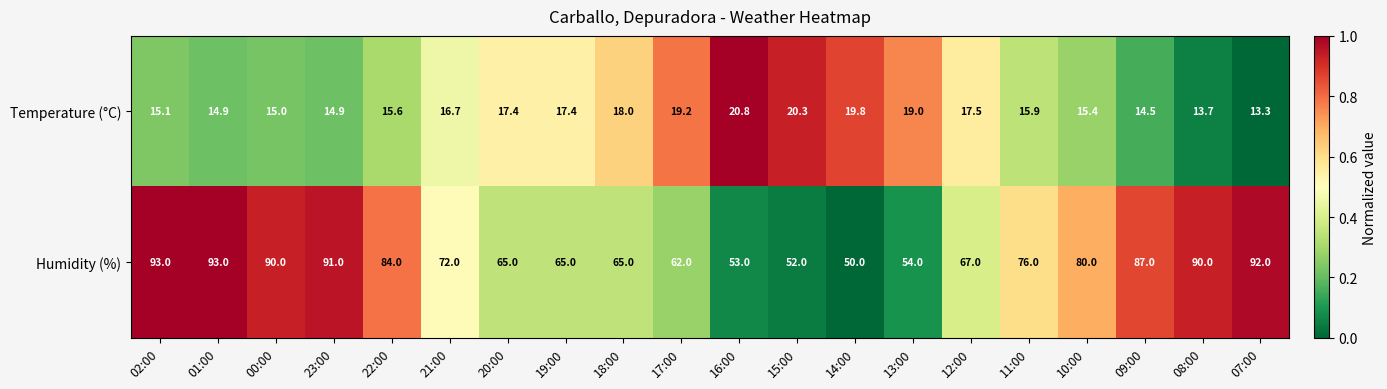

What is the sum of all Temperature (°C) values?

334.4